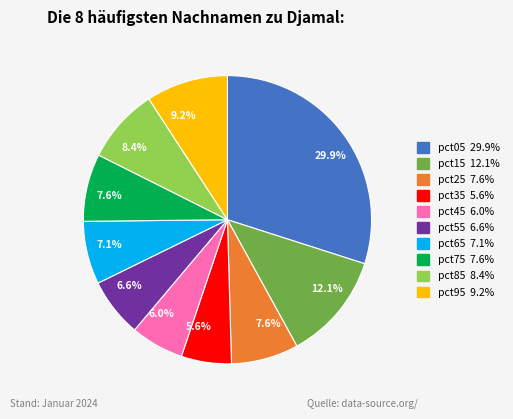

Is there any slice that represents more than half of the pie?

No